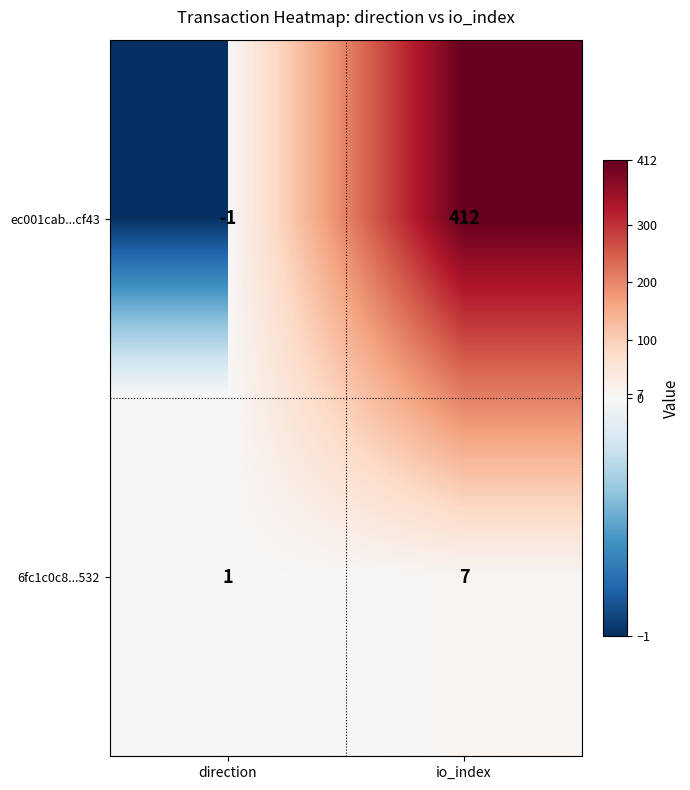

Reading left to right, what are all the values shown in this chart?

ec001cab...cf43: -1	412
6fc1c0c8...532: 1	7